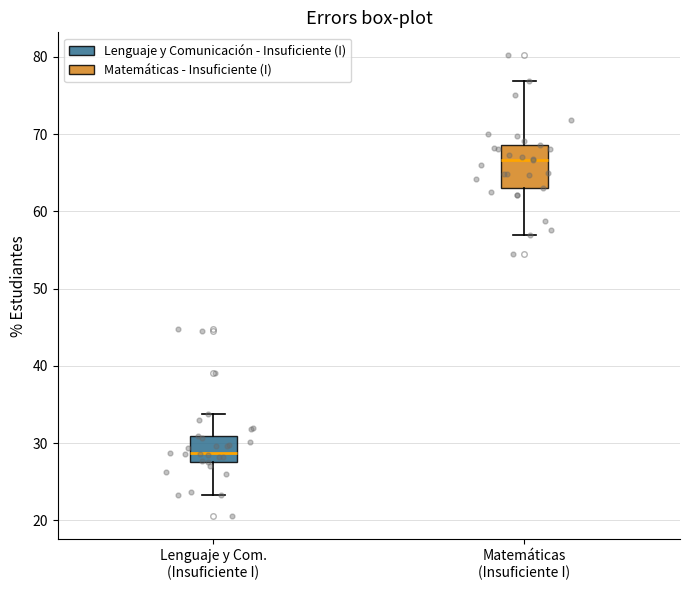

Where is the lower edge of the box for Lenguaje y Com. (Insuficiente I) on the y-axis? The values are not printed on the chart, so give them approximately, as read against the axis.

28